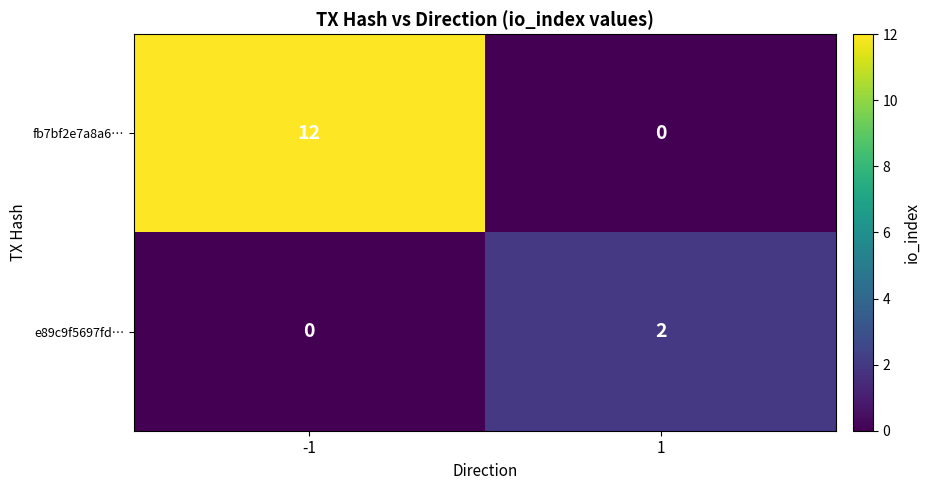

Which series has the widest spread of values?

fb7bf2e7a8a6…